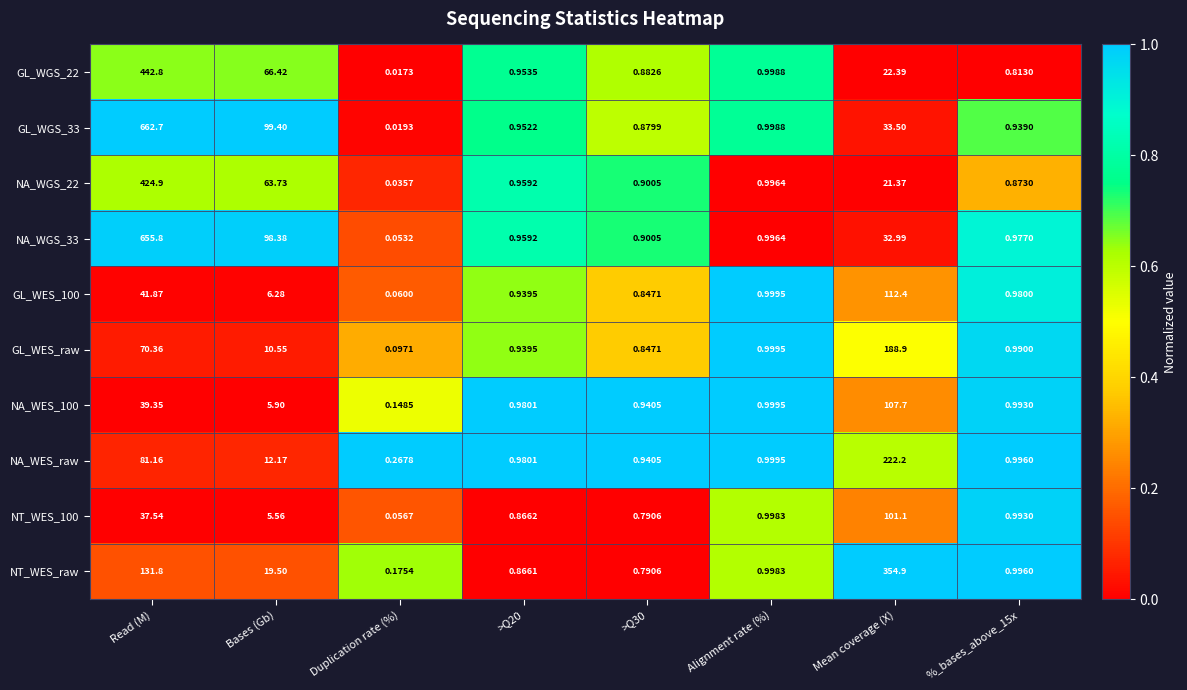

At which category is the sum across all series the highest?

Read (M)